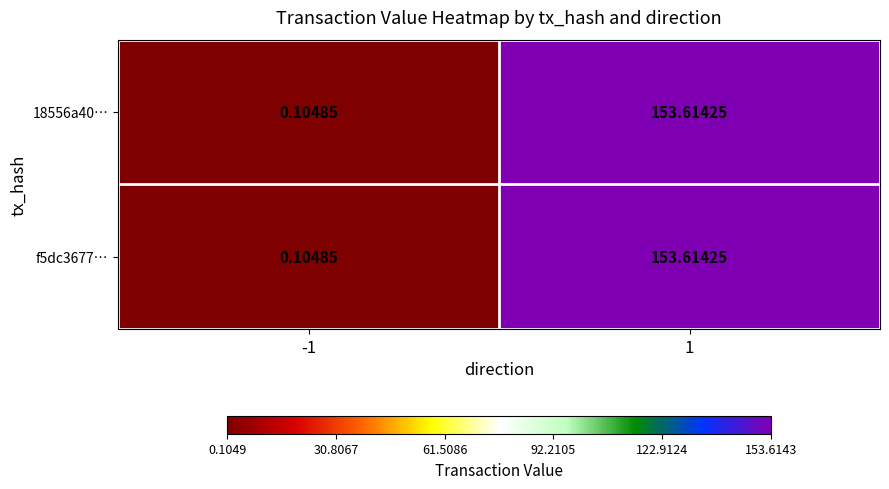

How many data points in f5dc3677… are less than 153?

1